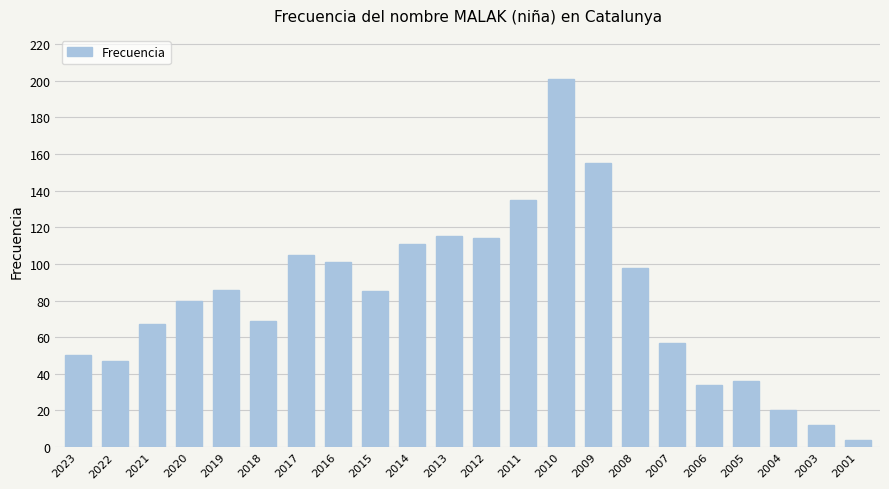

At which category does the chart reach its minimum across all series?

2001